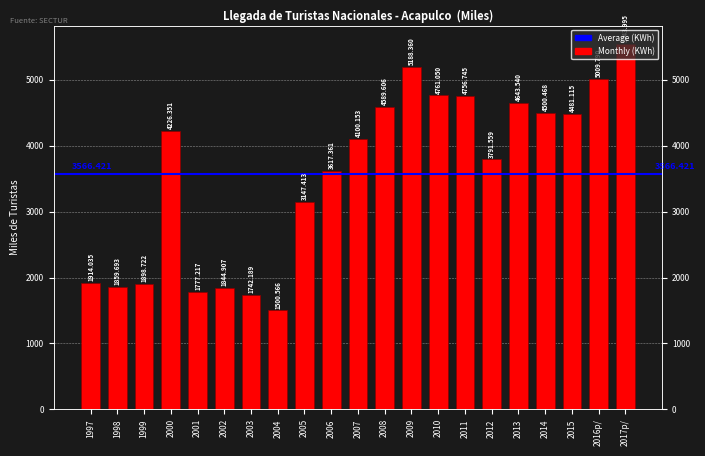

Reading left to right, extract all data points from this chart.

1914.0	1859.7	1898.7	4226.4	1777.2	1844.9	1742.2	1500.6	3147.4	3617.4	4100.2	4589.6	5188.4	4761.1	4756.7	3791.6	4643.5	4500.5	4481.1	5009.8	5544.0